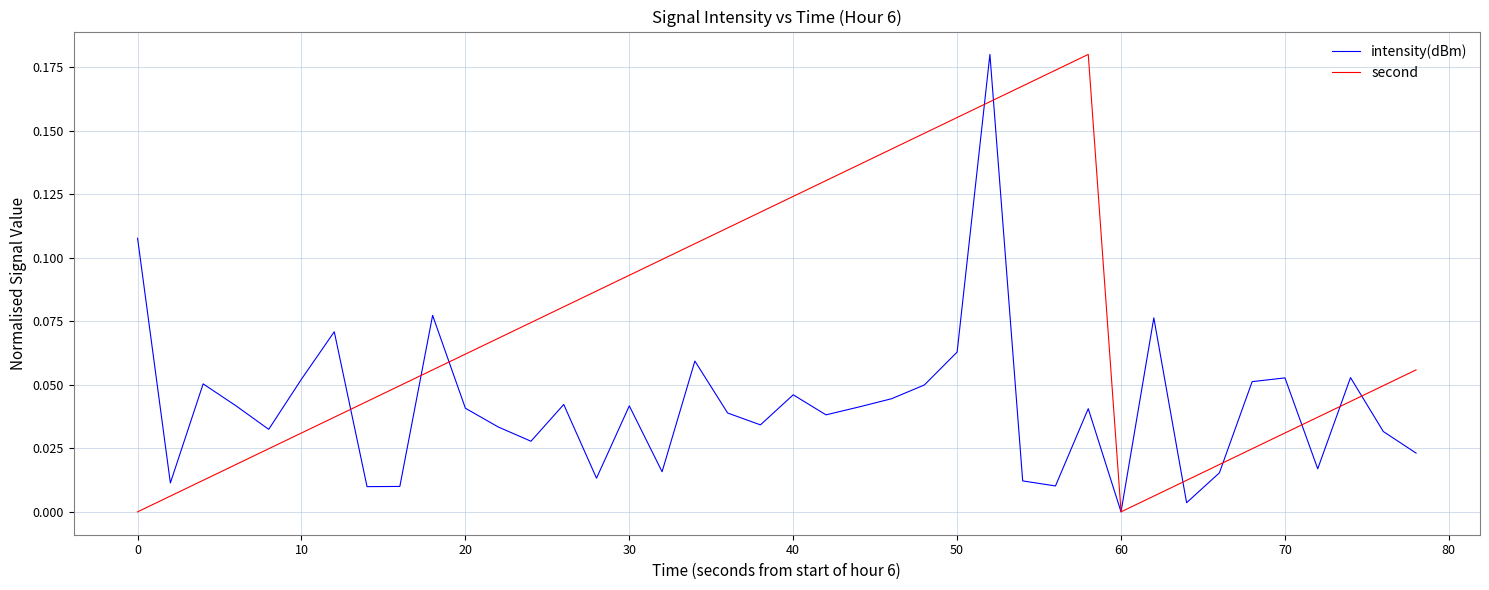

Which series has the largest total across all categories?

second